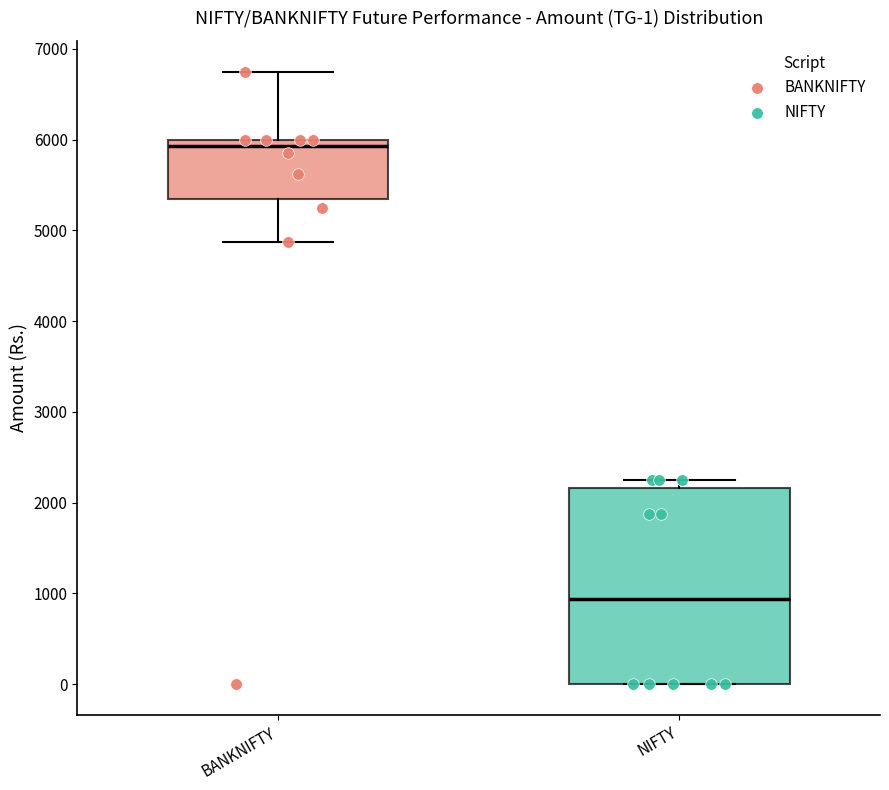

Which box has the highest median line?

BANKNIFTY